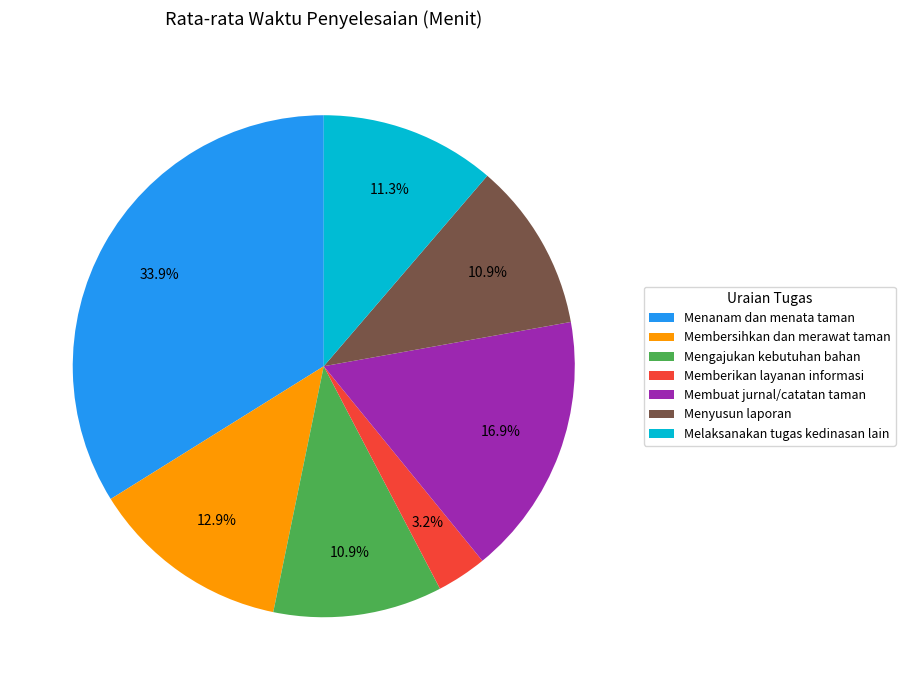

How many slices are in this pie chart?

7